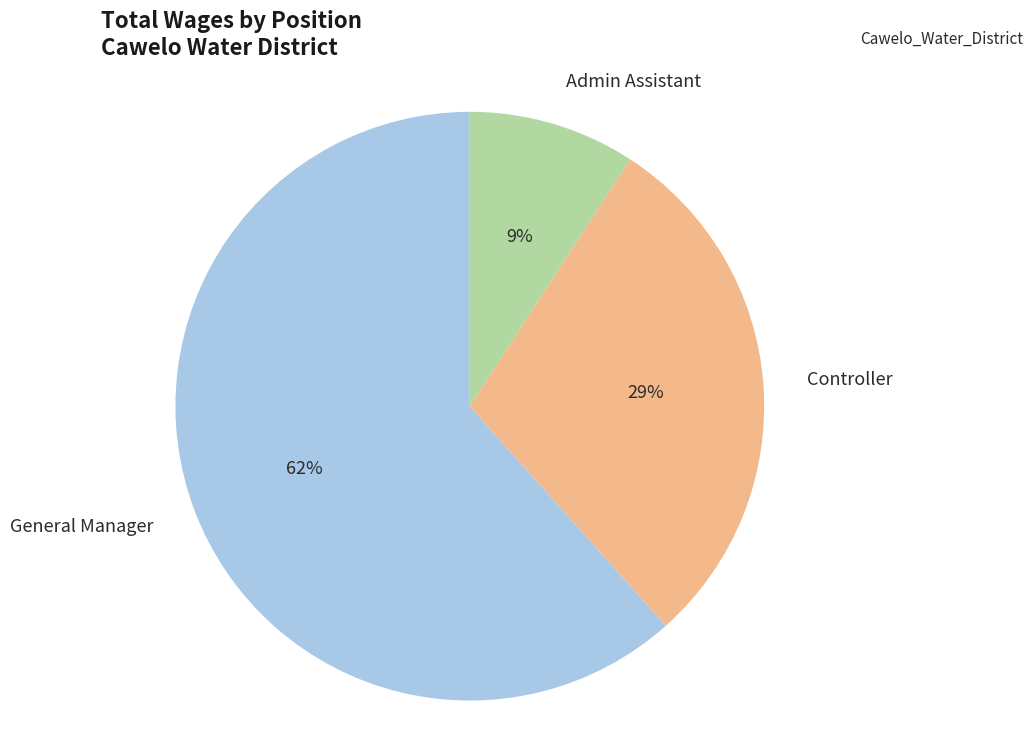

Rank the categories by value from highest to lowest.

General Manager, Controller, Admin Assistant